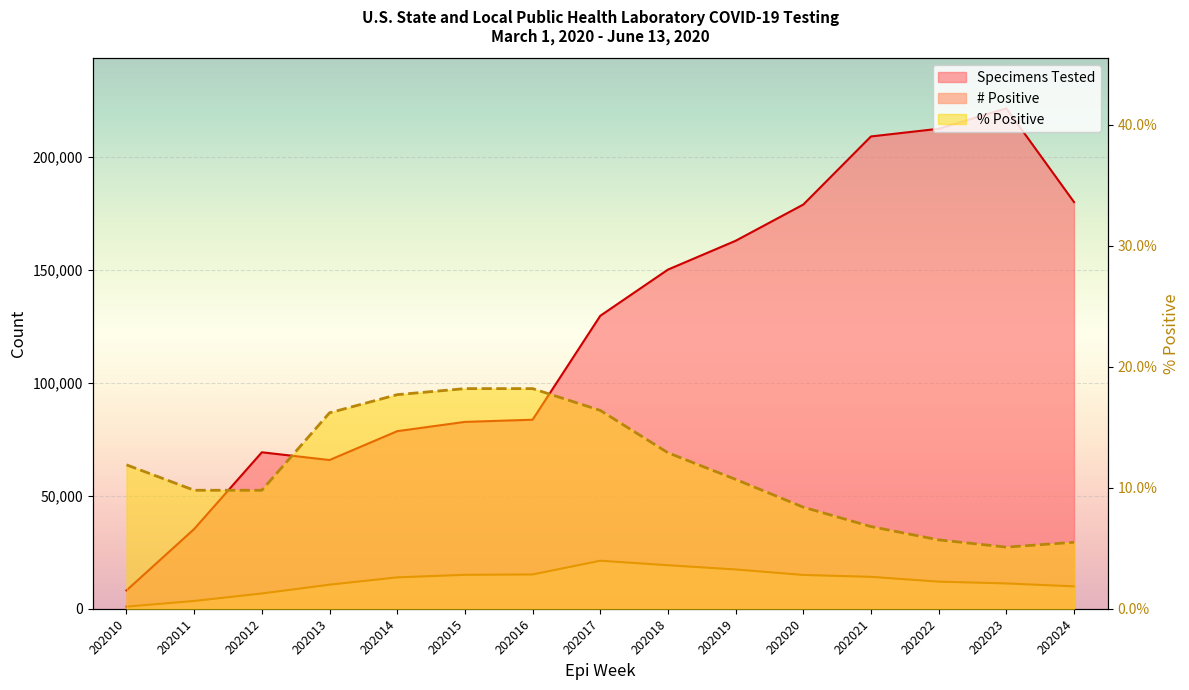

How many values in the Positive Cases series are below 13919?

7